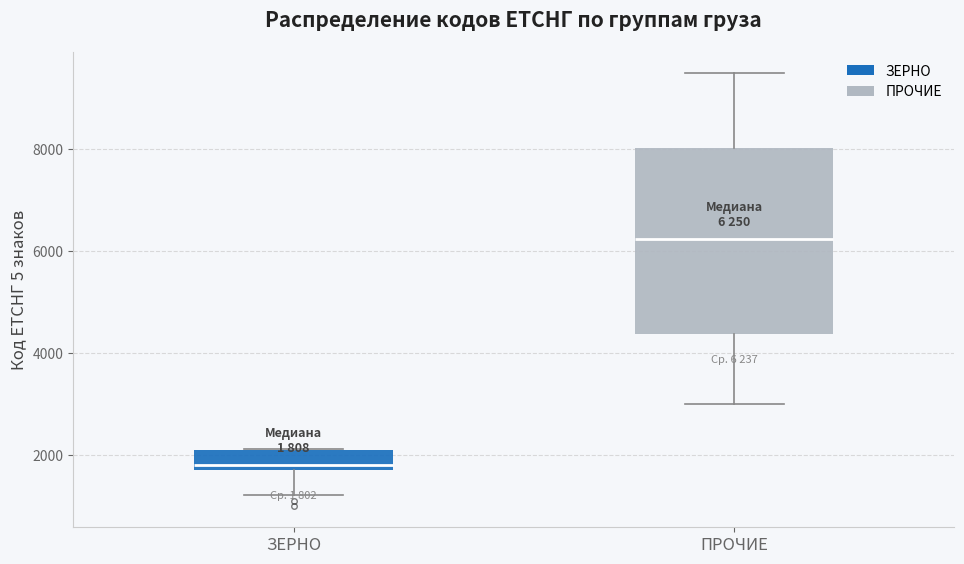

Comparing the boxes themselves (not the whiskers), which one is the tallest?

ПРОЧИЕ